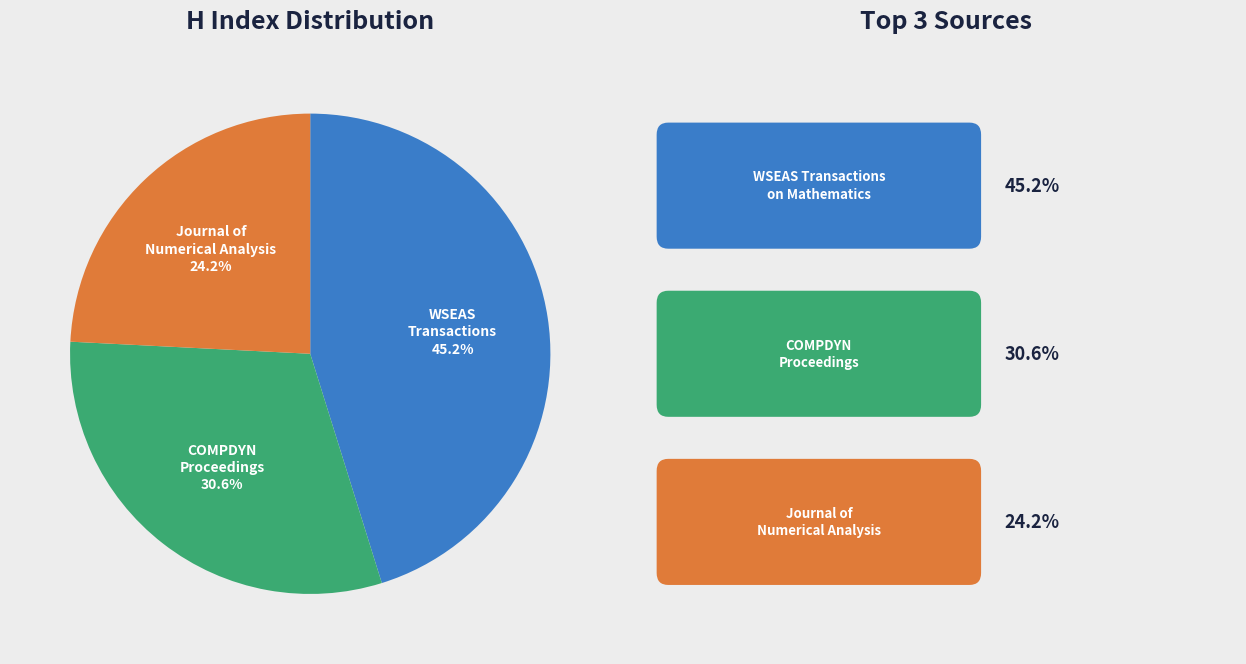

Does any single category account for the majority?

No